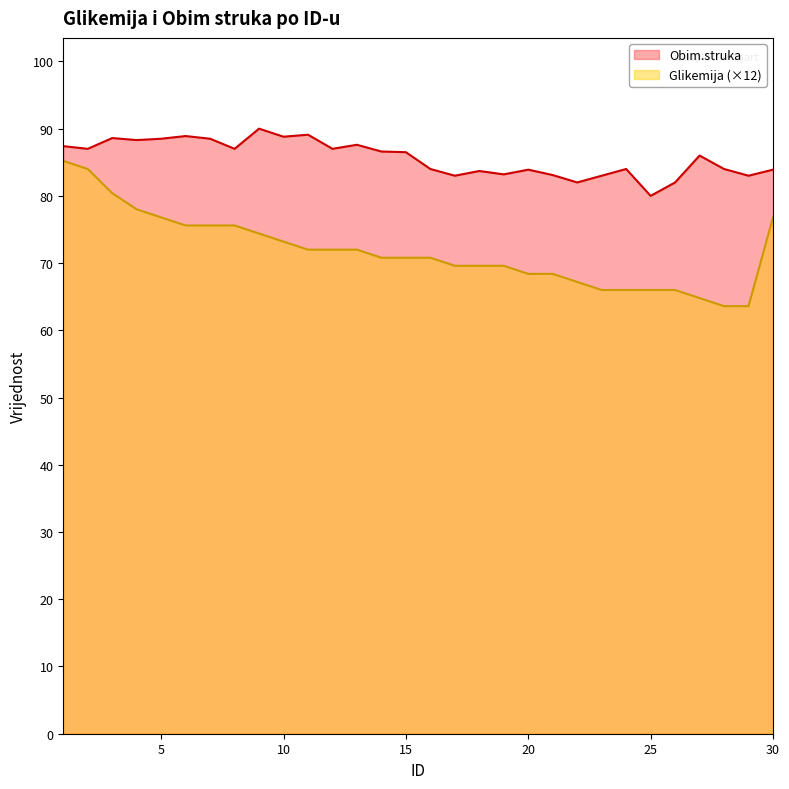

True or false: Obim.struka and Glikemija intersect in this chart.

False